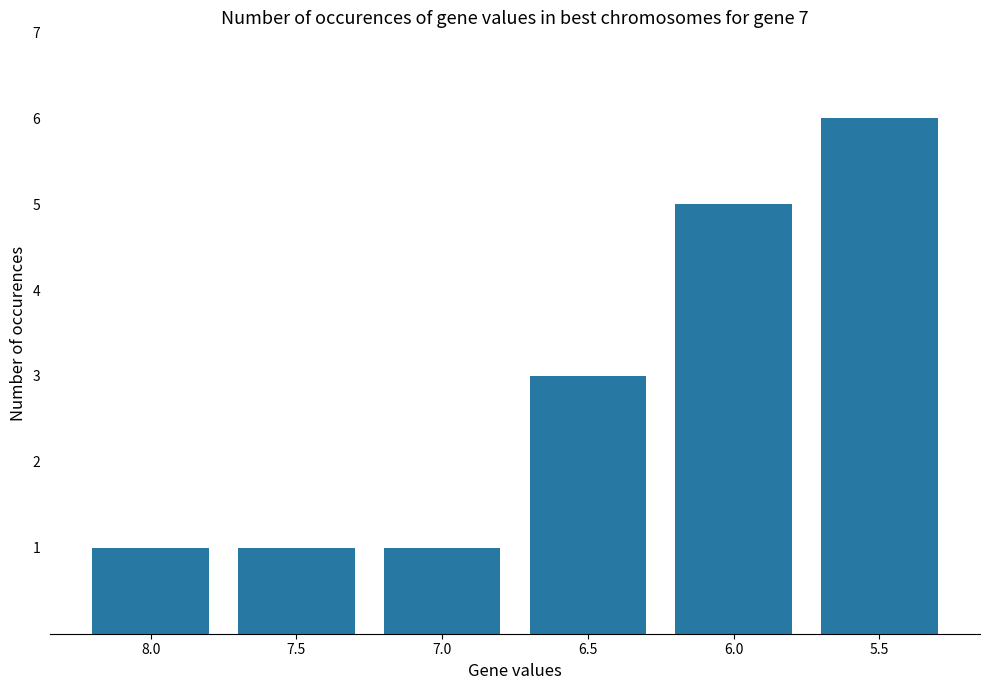

At which category does the chart reach its peak across all series?

5.5